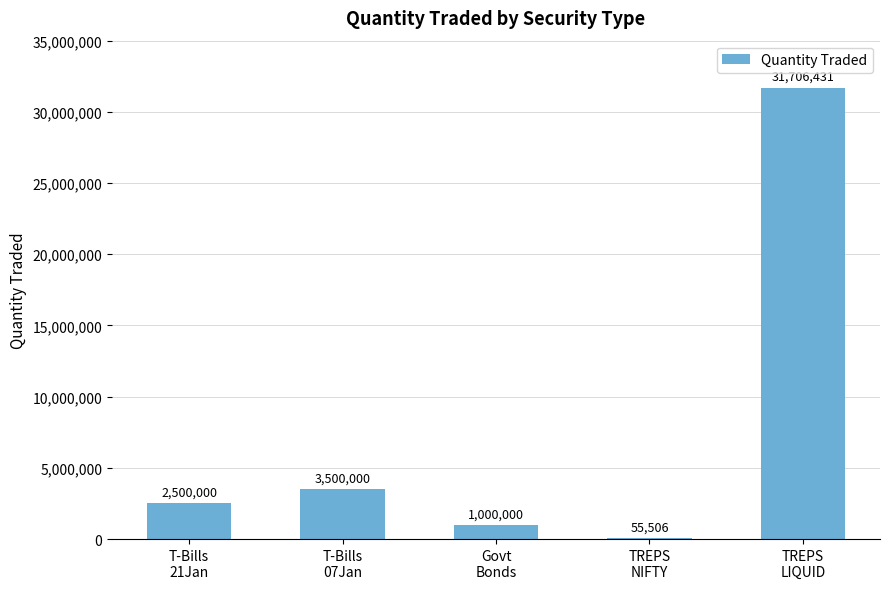

What is the greatest value displayed?

31706430.6